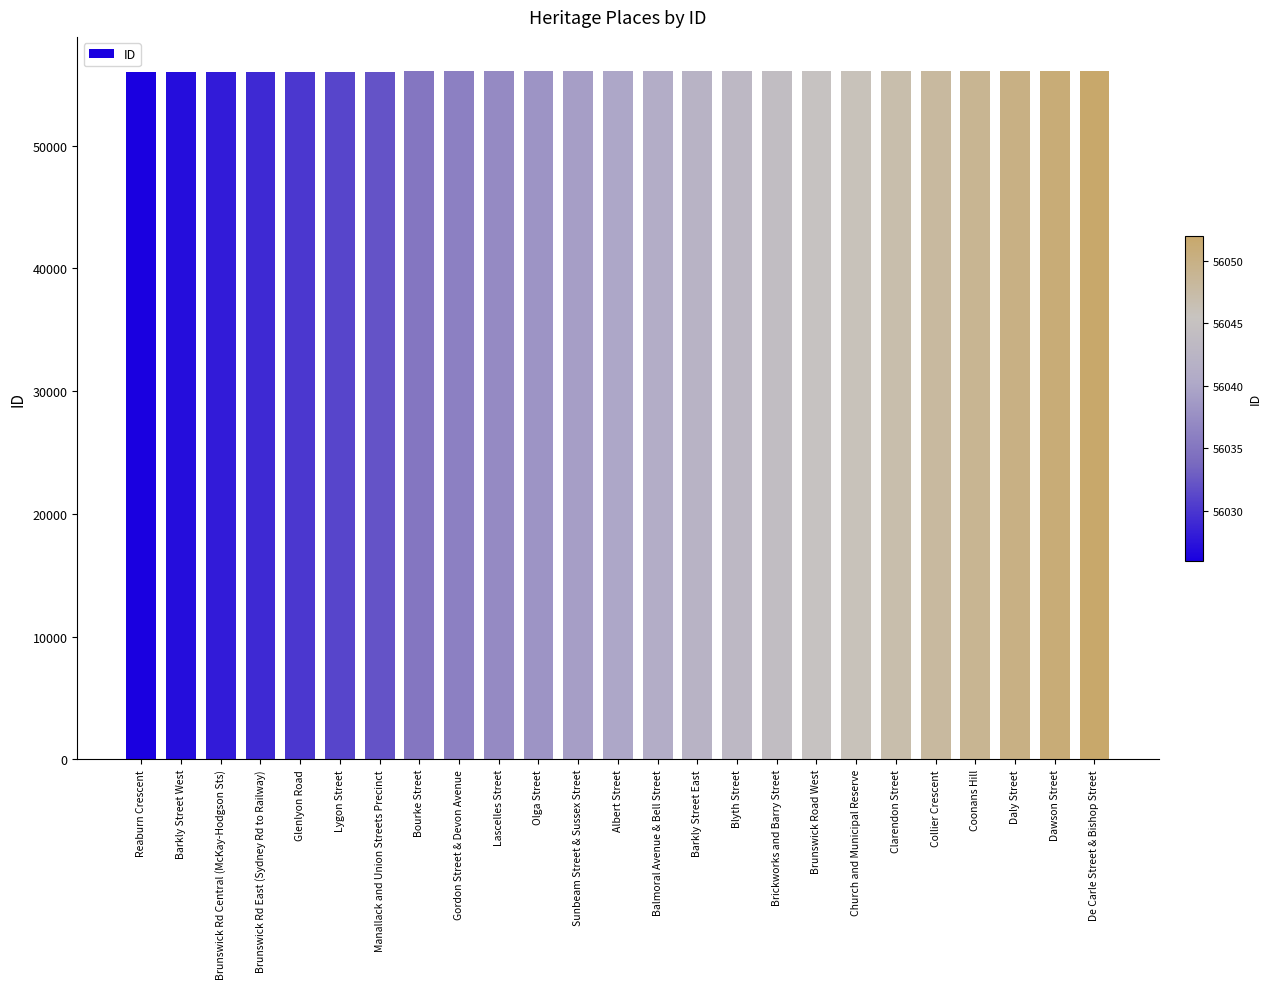

What is the value of the 25th bar from the left?

56052